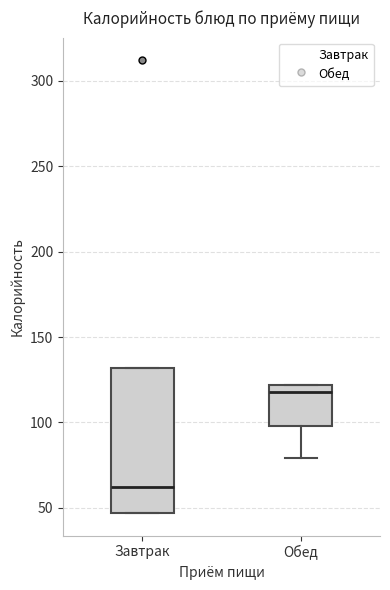

Where does the lower whisker of the box for Обед end on the y-axis? The values are not printed on the chart, so give them approximately, as read against the axis.

80